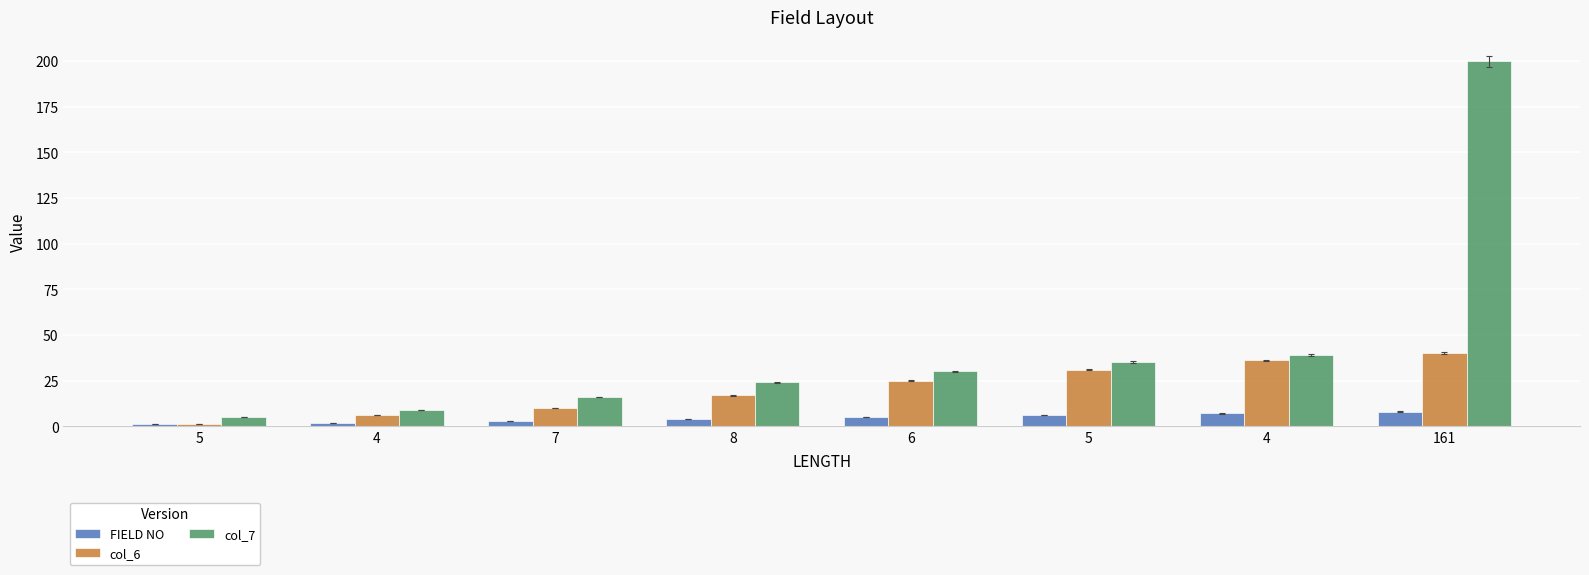

List the labels in order of FIELD NO value, smallest first.

5, 4, 7, 8, 6, 5, 4, 161